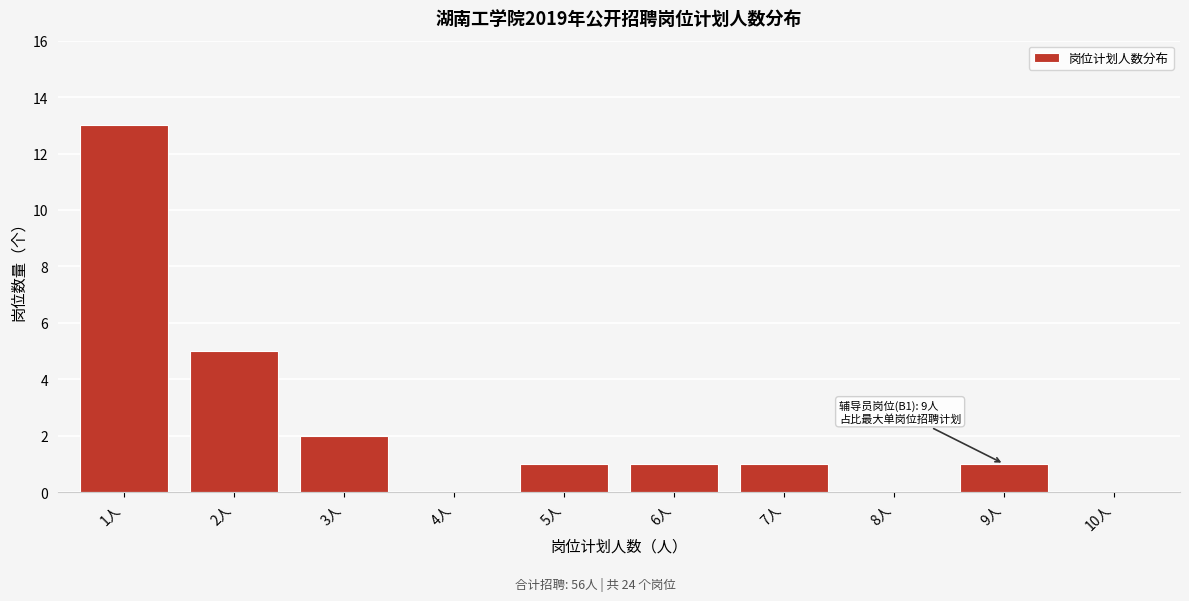

Reading left to right, transcribe all the data shown in this chart.

1人=13	2人=5	3人=2	4人=0	5人=1	6人=1	7人=1	8人=0	9人=1	10人=0